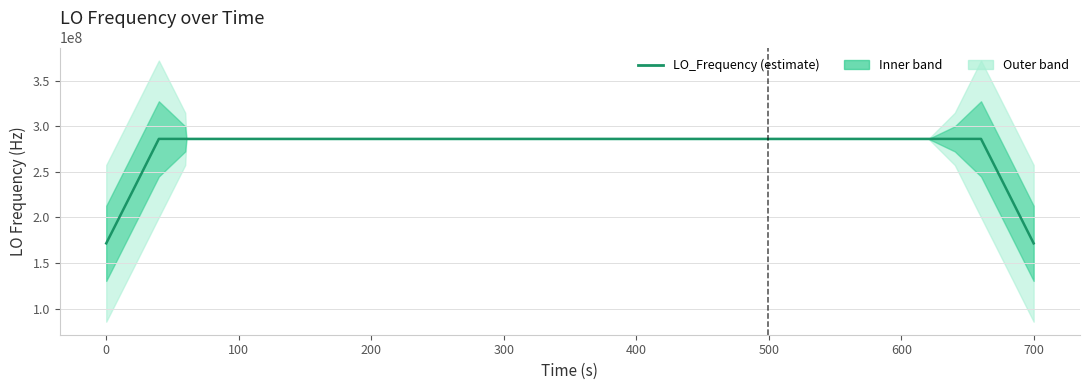

How many series are shown in this chart?

1